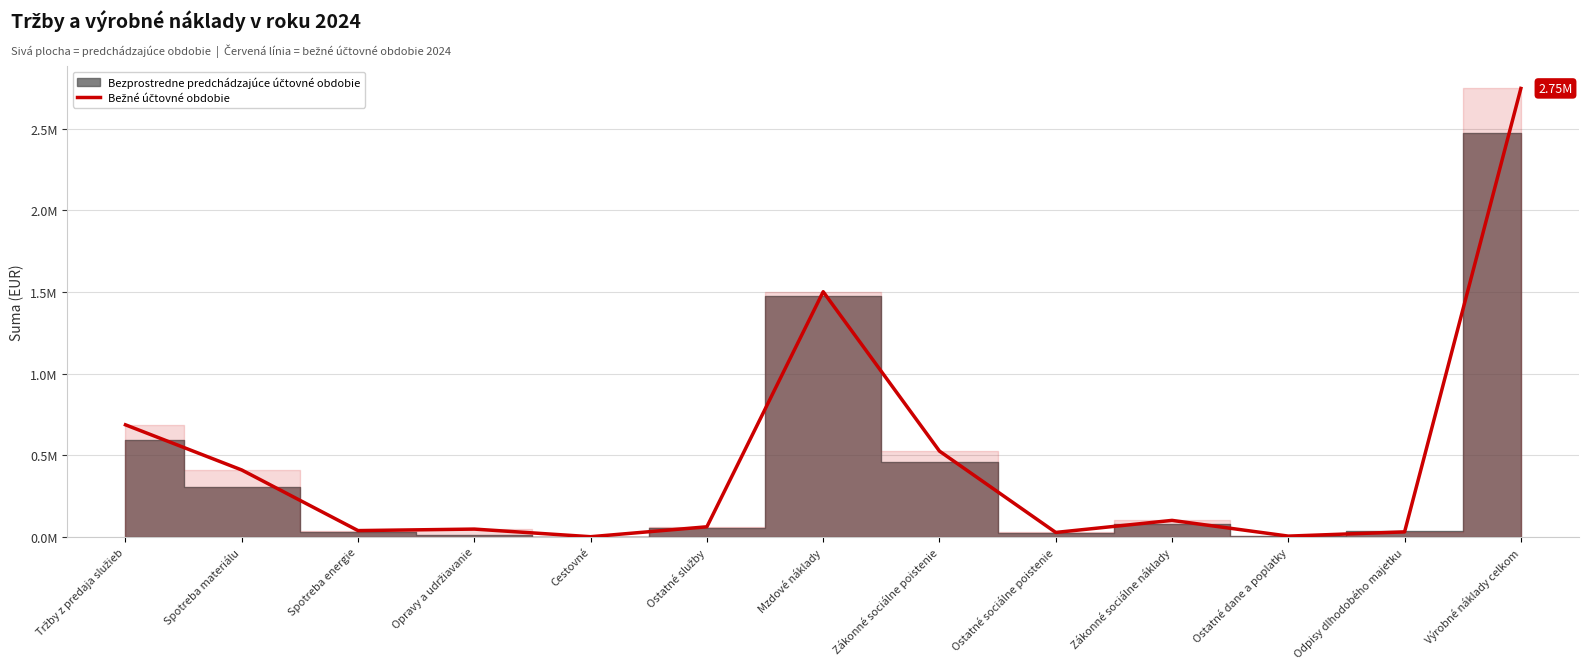

What is the difference between the values at Mzdové náklady and Cestovné?

1500060.3